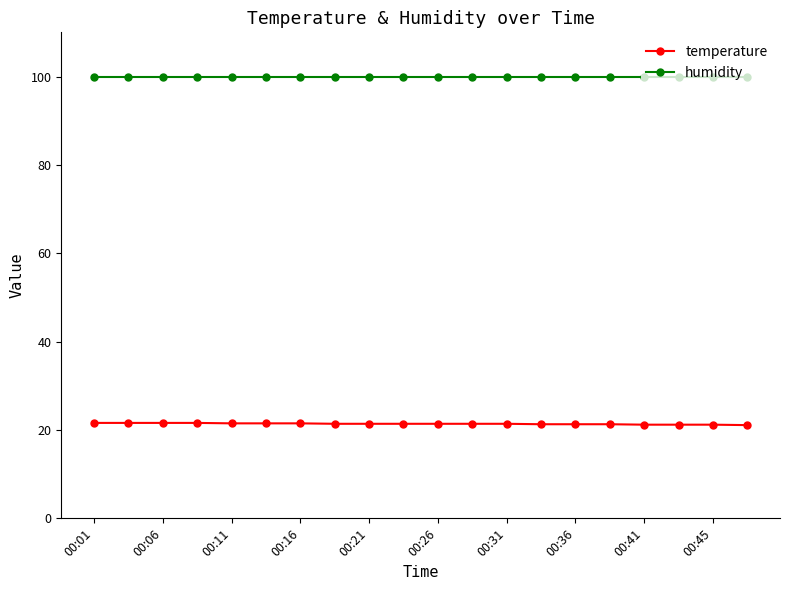

Rank the series by their maximum value, from highest to lowest.

humidity, temperature